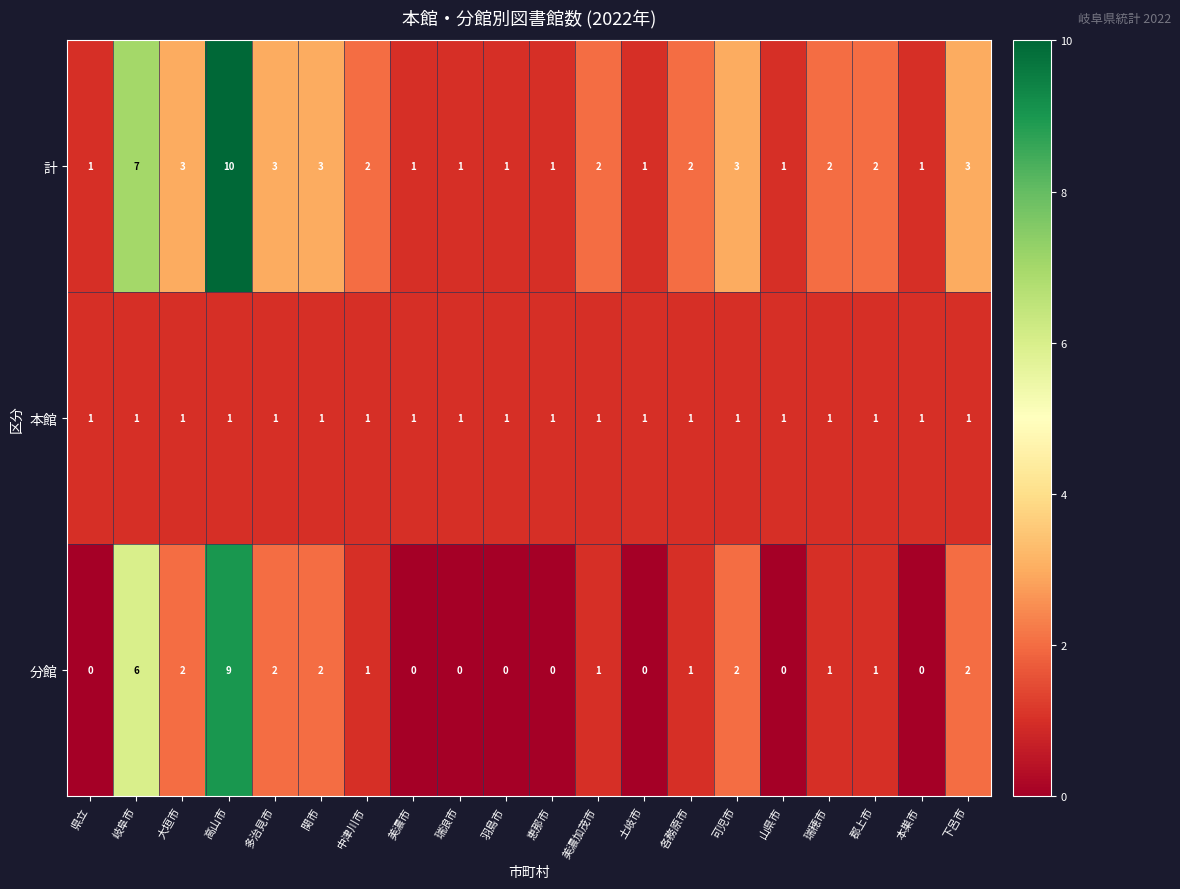

How many data points does each series have?

20